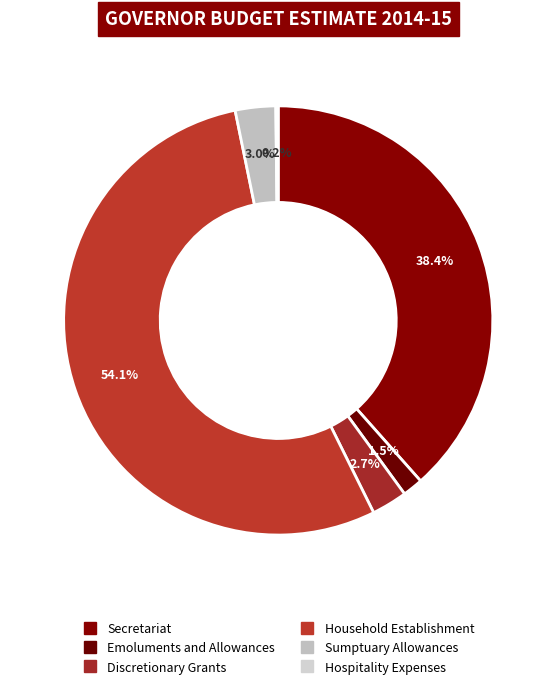

To the nearest percent, what percentage of the pie is Household Establishment?

54%